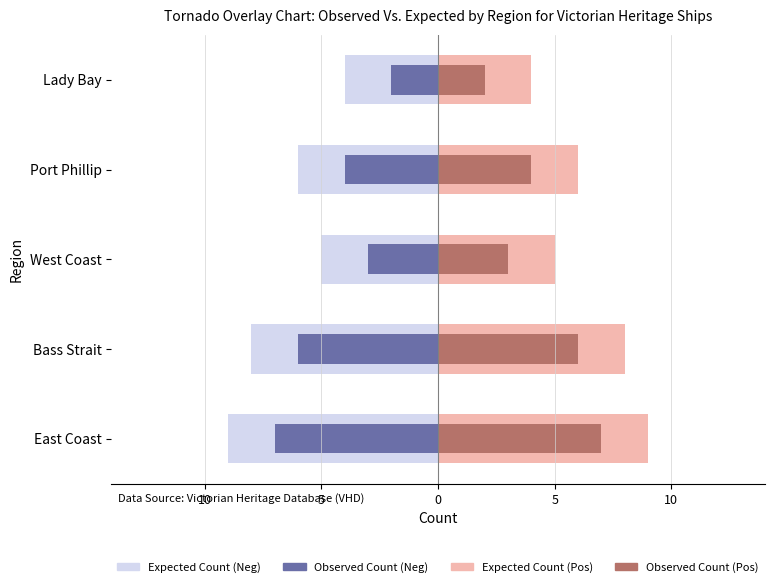

The Expected Count (Pos) series shows 9 at East Coast. True or false?

True